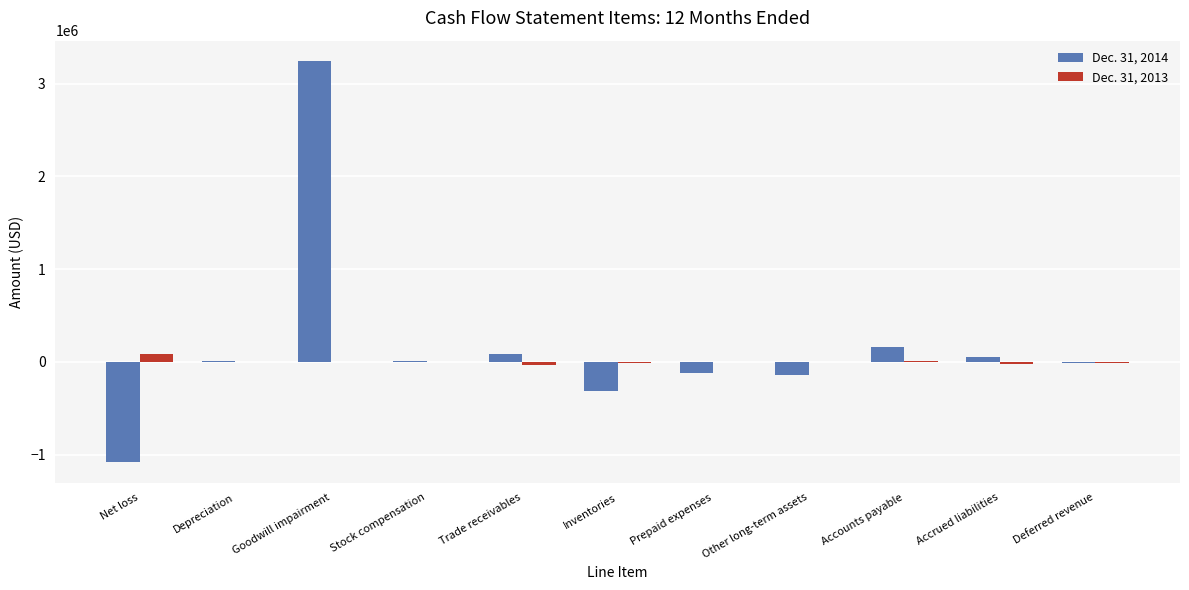

The value of Dec. 31, 2014 at Prepaid expenses is -114147. True or false?

True